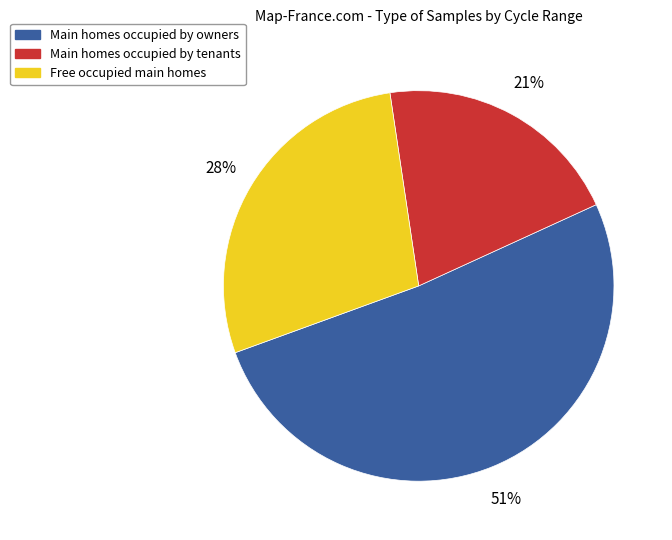

To the nearest percent, what is the average slice percentage?

33%